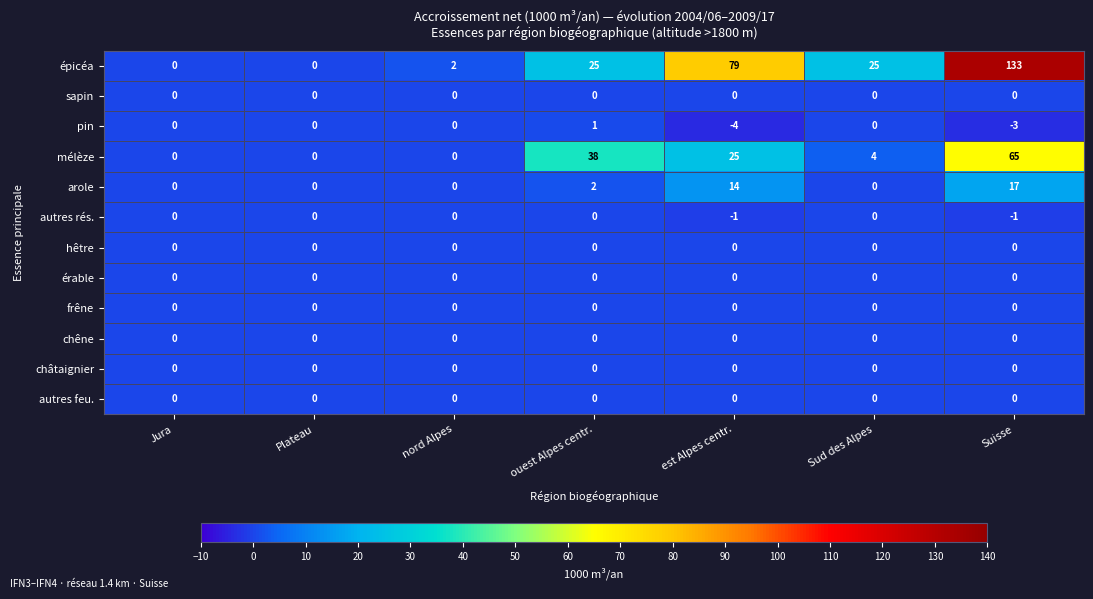

At which category does the chart reach its peak across all series?

Suisse